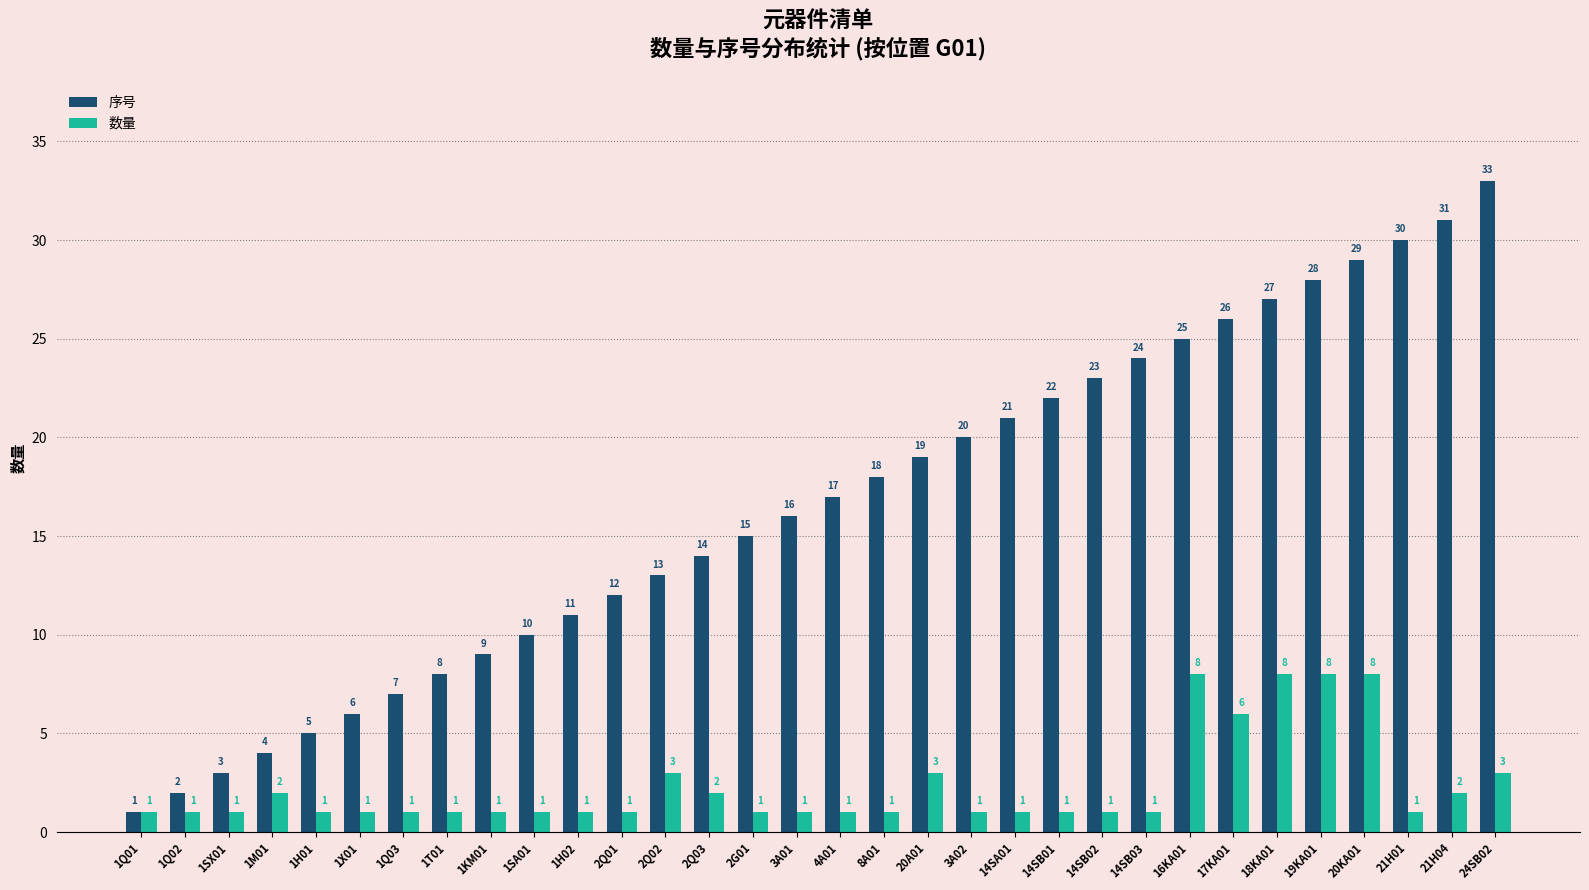

What is the greatest value displayed?

33